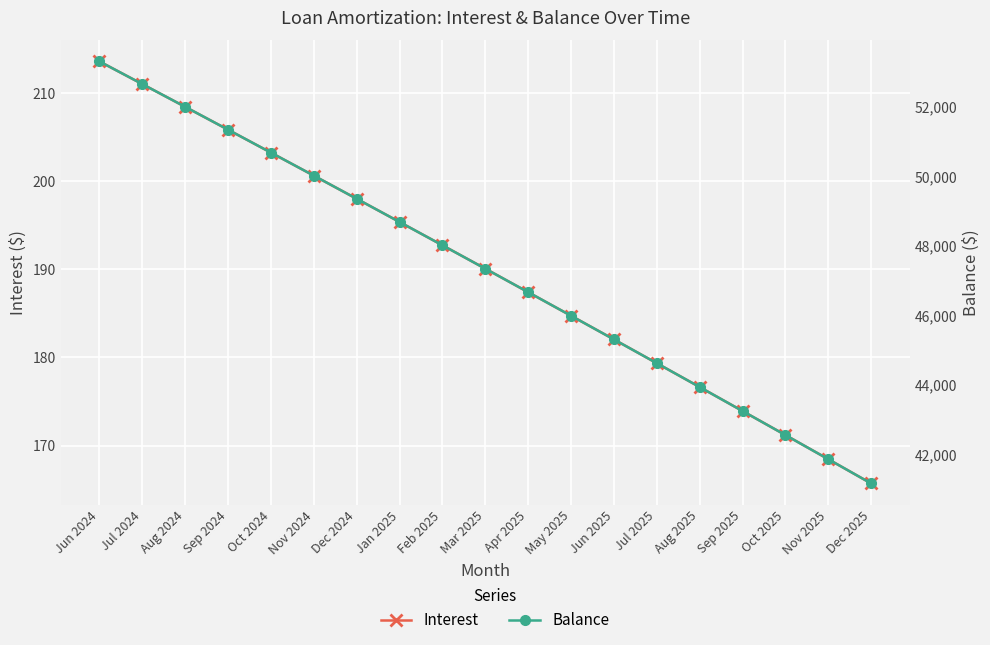

At which category is the sum across all series the highest?

Jun 2024